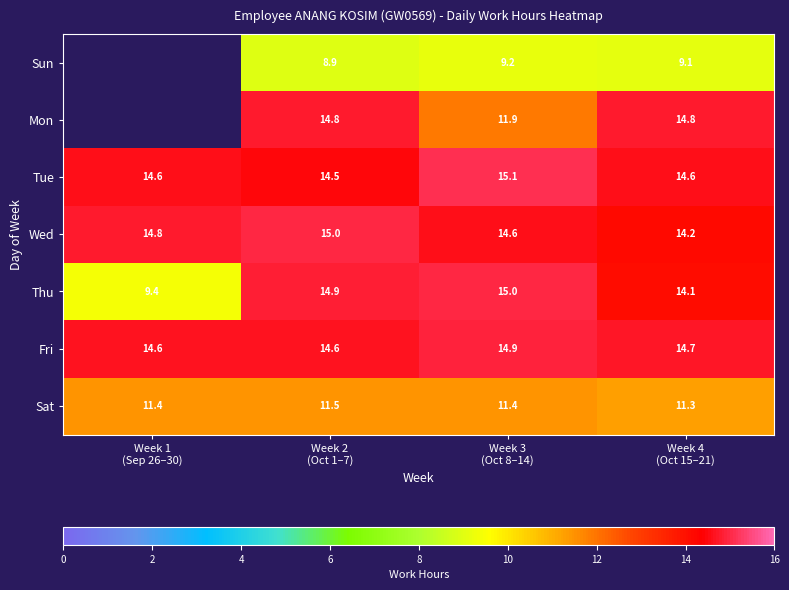

Is it true that Sun equals 9.2 at Week 3 (Oct 8–14)?

True